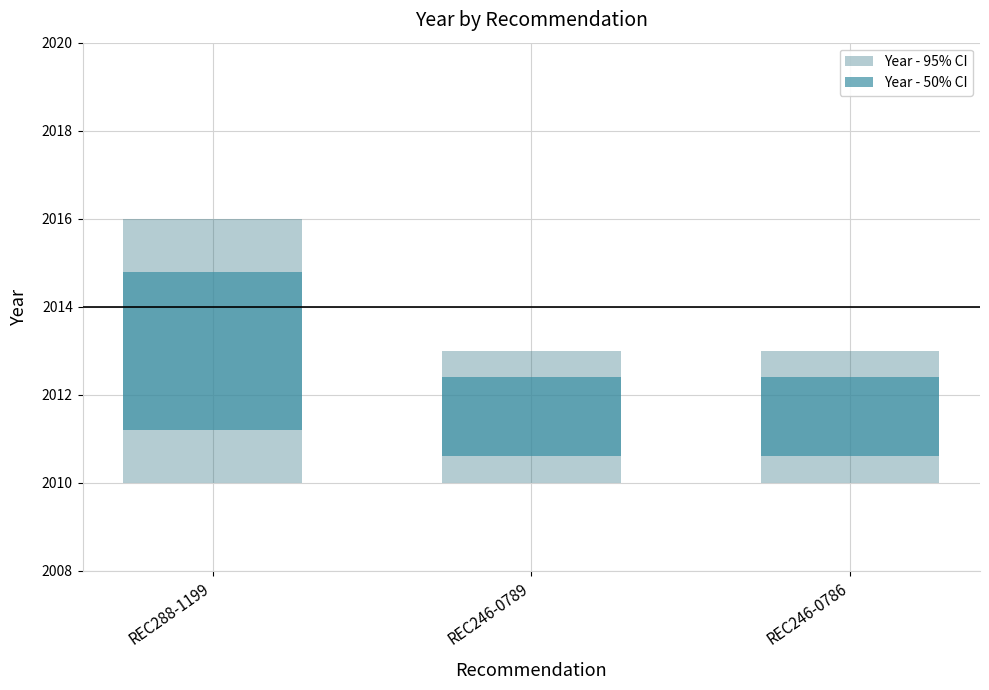

How many bars are there in each group?

2